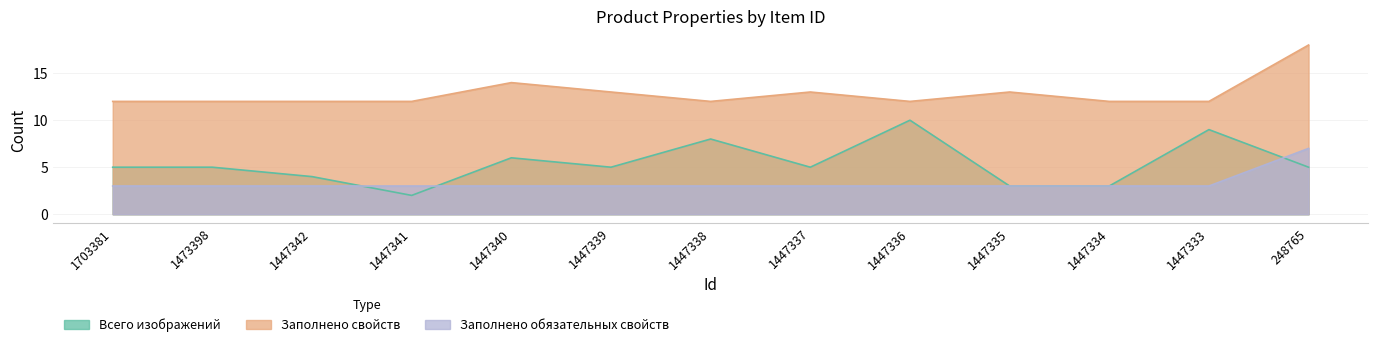

In Заполнено свойств, how many points are higher than both neighbors (excluding endpoints)?

3